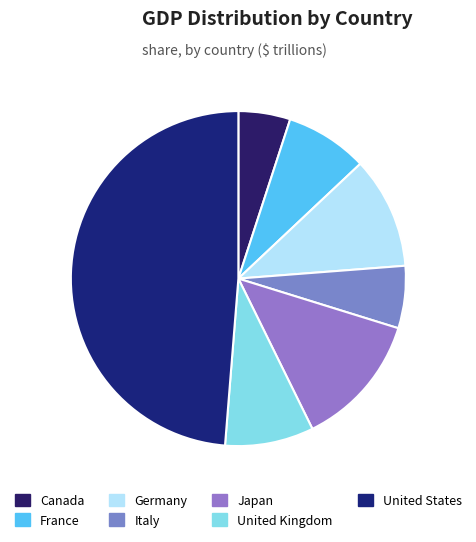

Rank the categories by value from lowest to highest.

Canada, Italy, France, United Kingdom, Germany, Japan, United States